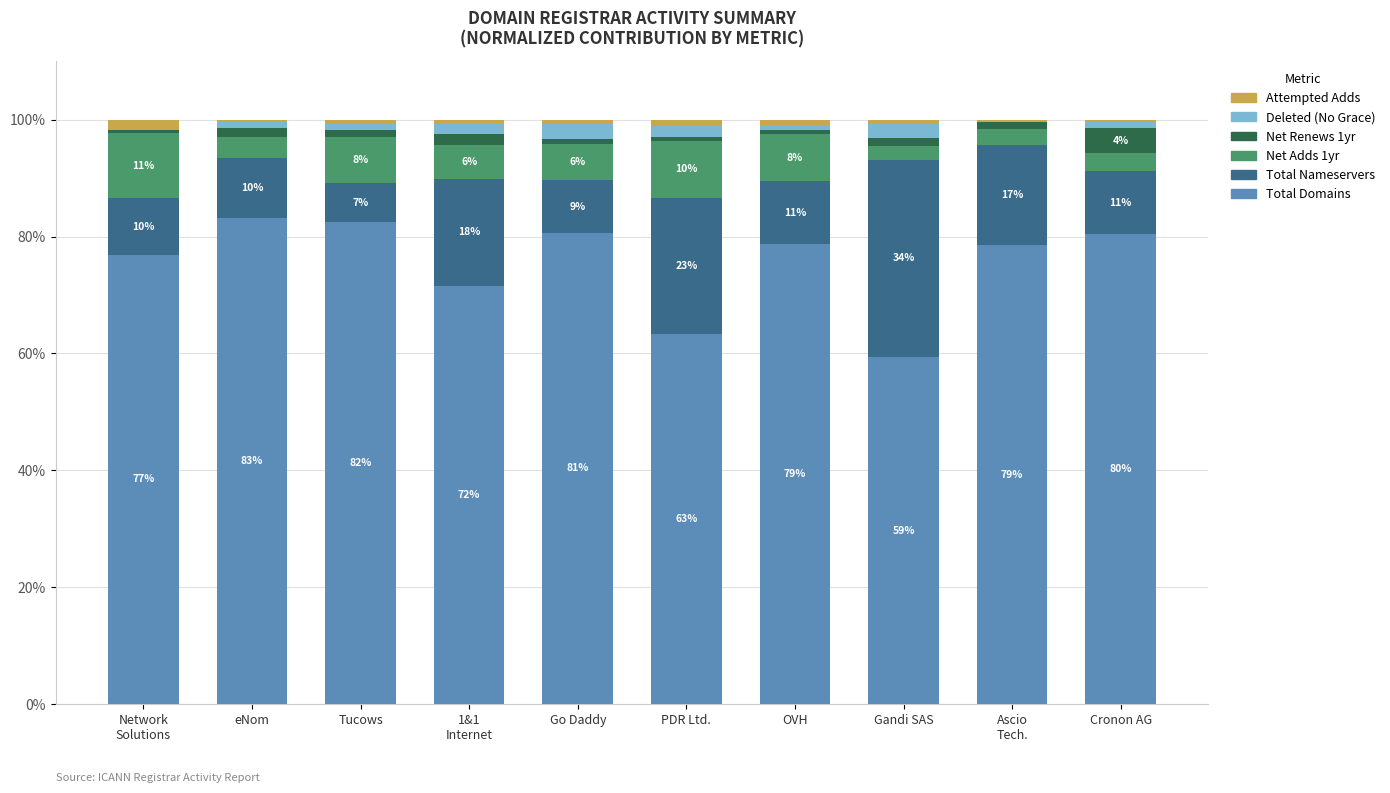

What is the sum of all Total Domains values?

755.3